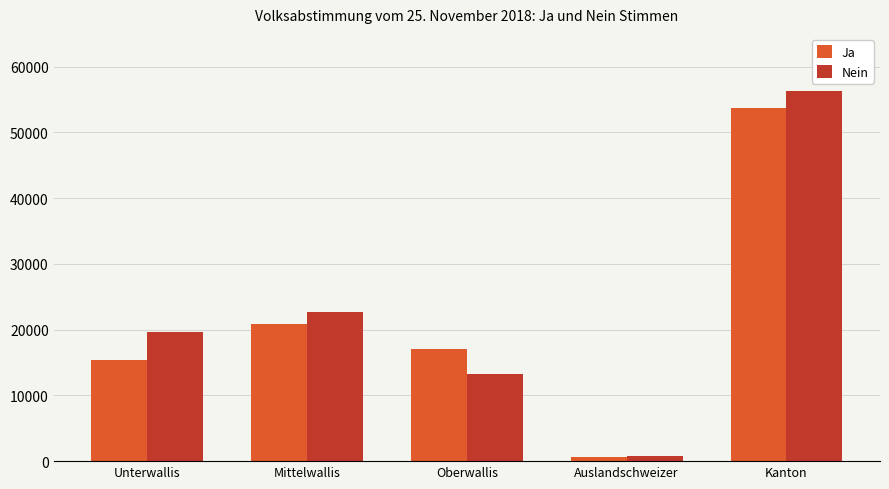

Reading left to right, transcribe all the data shown in this chart.

Ja: 15334	20839	17035	592	53800
Nein: 19610	22726	13187	828	56351